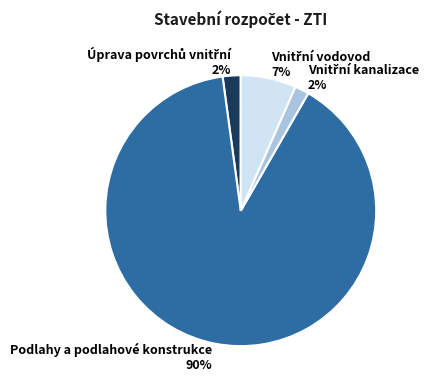

Which category has the biggest portion of the pie?

Podlahy a podlahové konstrukce